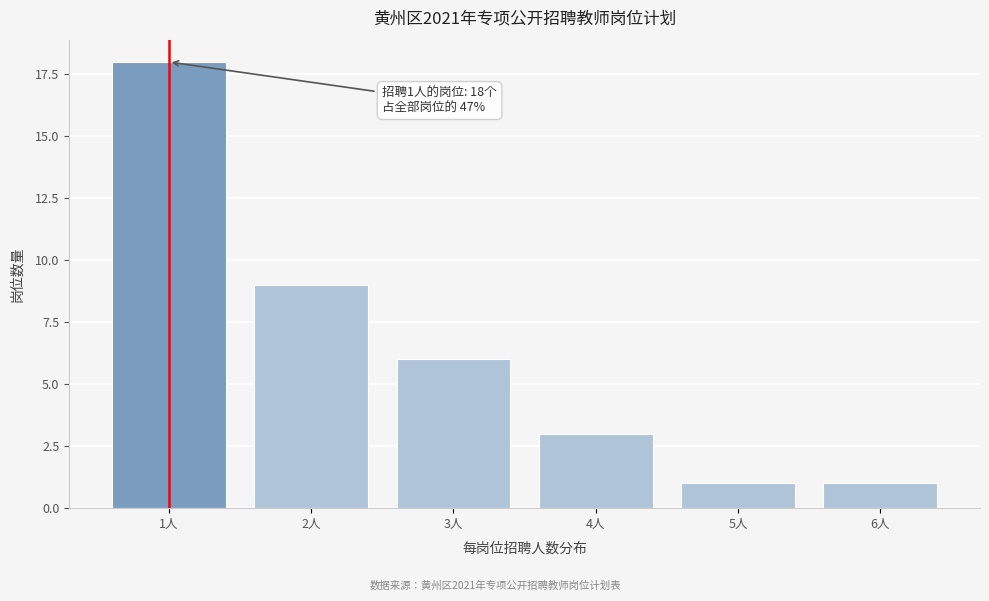

Reading left to right, extract all data points from this chart.

1人=18	2人=9	3人=6	4人=3	5人=1	6人=1